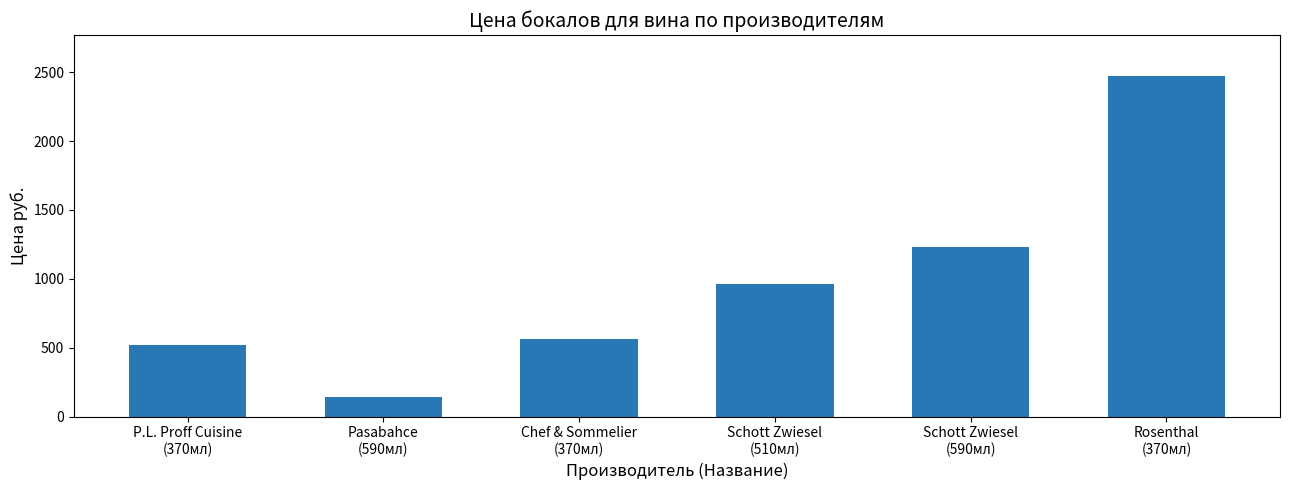

What position from the right is Rosenthal
(370мл)?

1